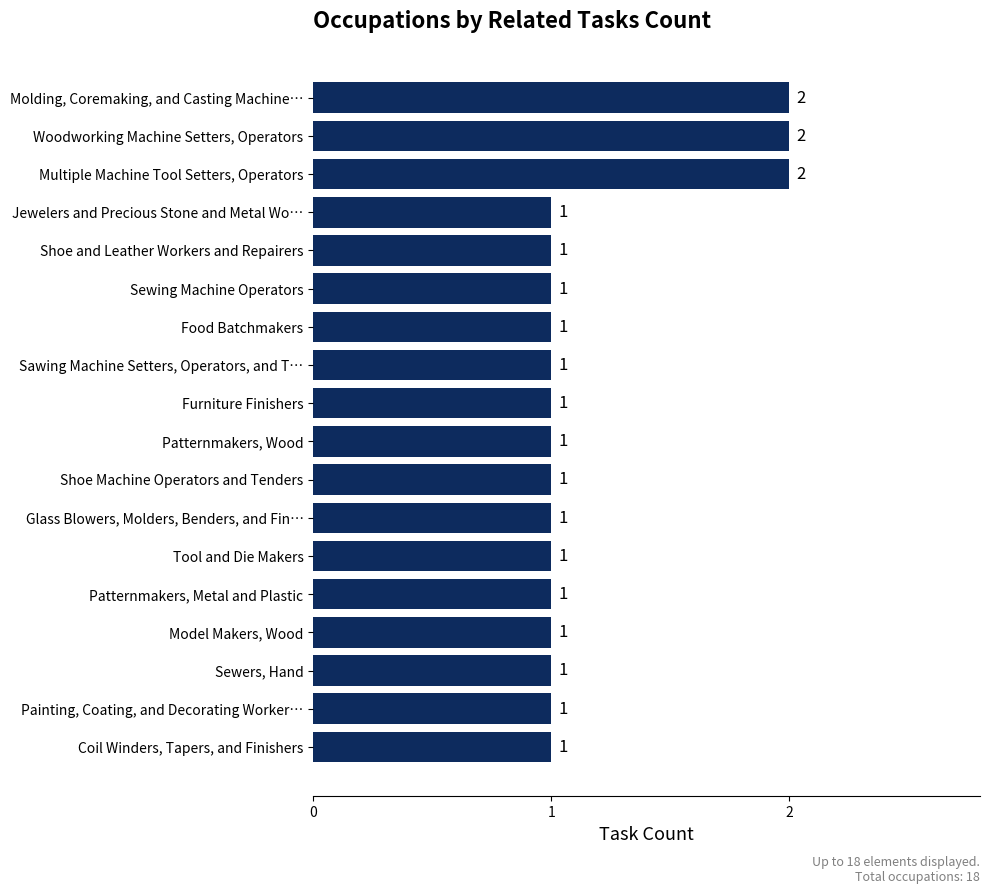

Are the bars grouped side by side (vs. stacked)?

No